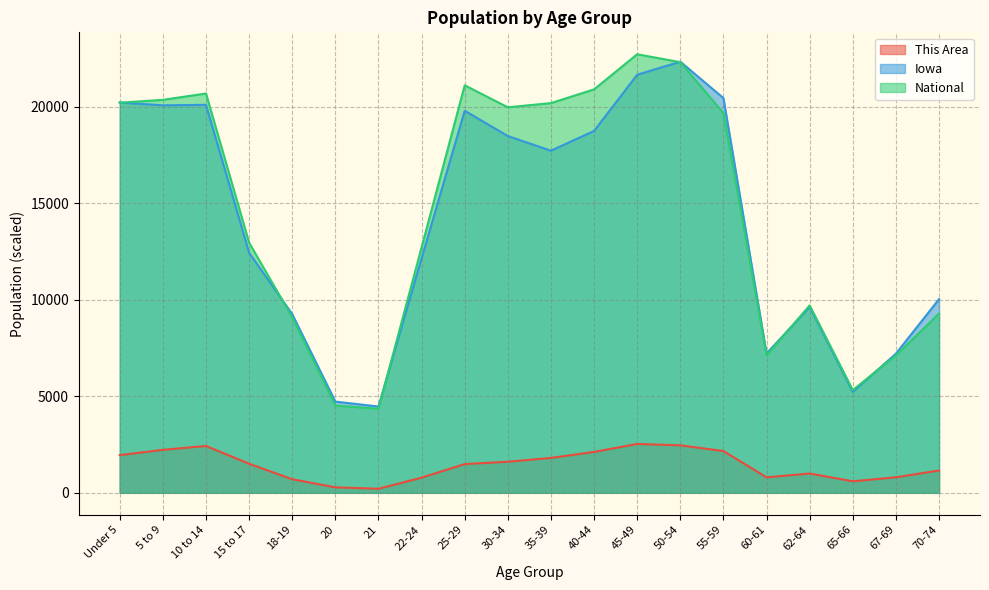

Which series ends up on top after the final intersection of National and Iowa?

Iowa